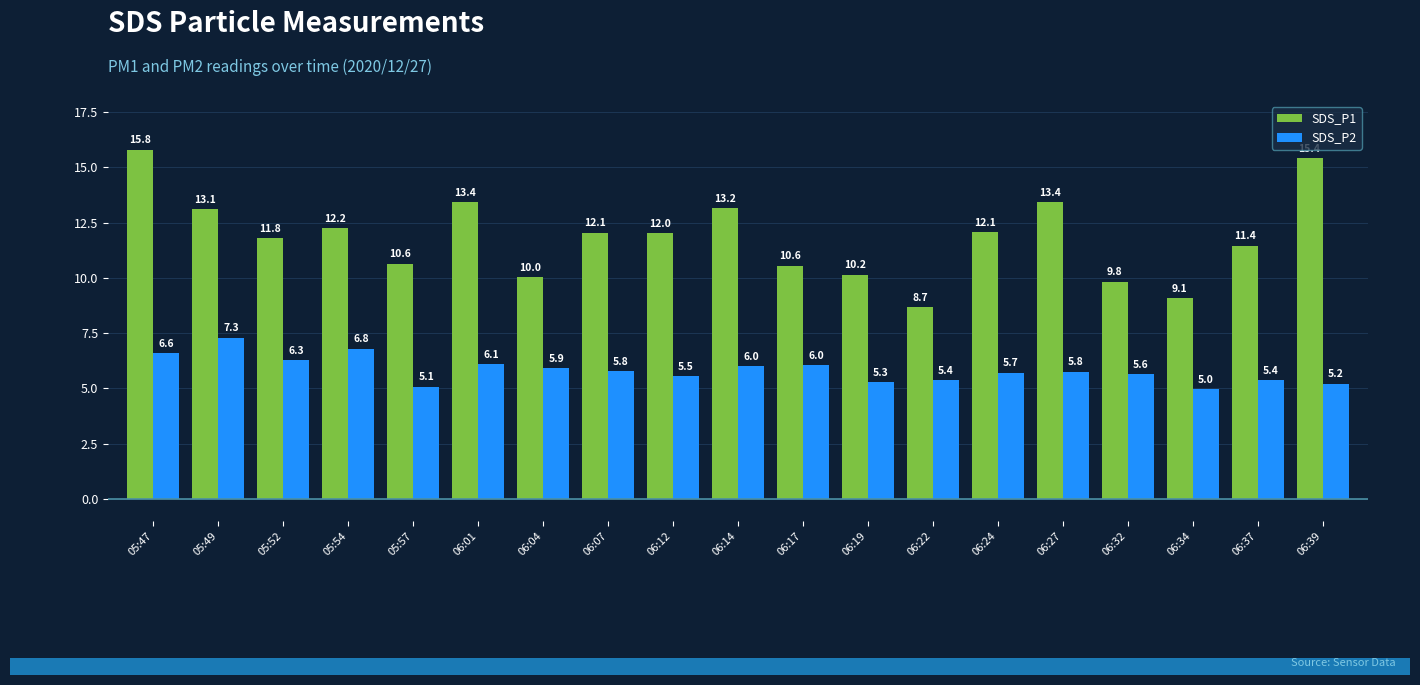

Rank the series by their average value, from highest to lowest.

SDS_P1, SDS_P2